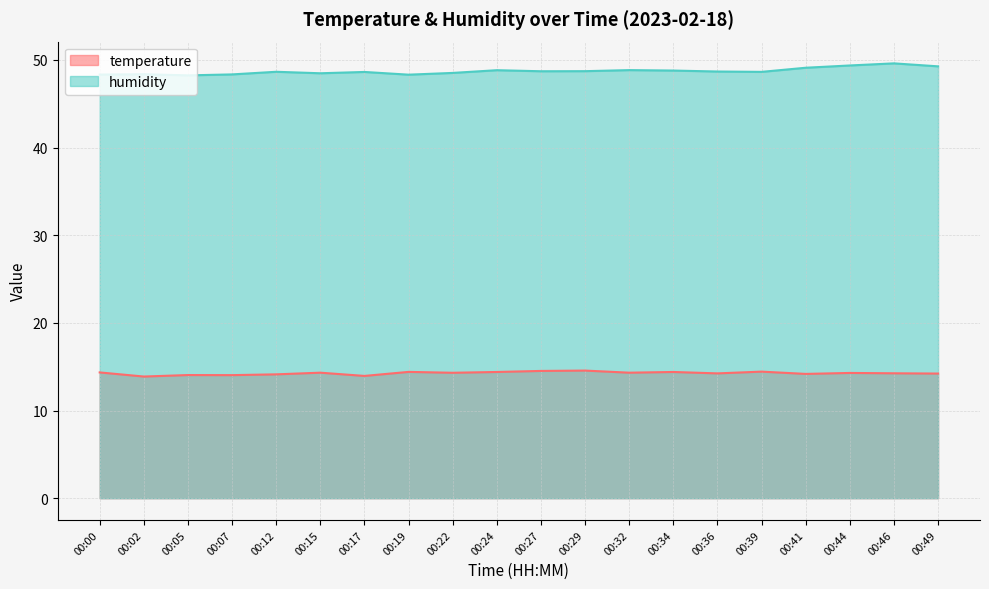

Rank the series by their maximum value, from highest to lowest.

humidity, temperature